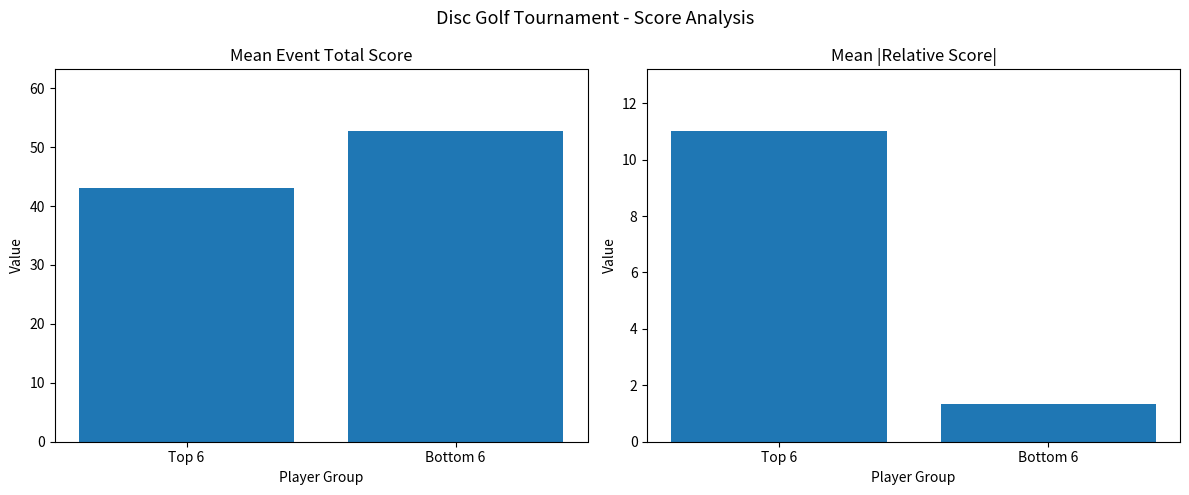

List the series in order of their overall mean, highest first.

Mean Event Total Score, Mean |Relative Score|